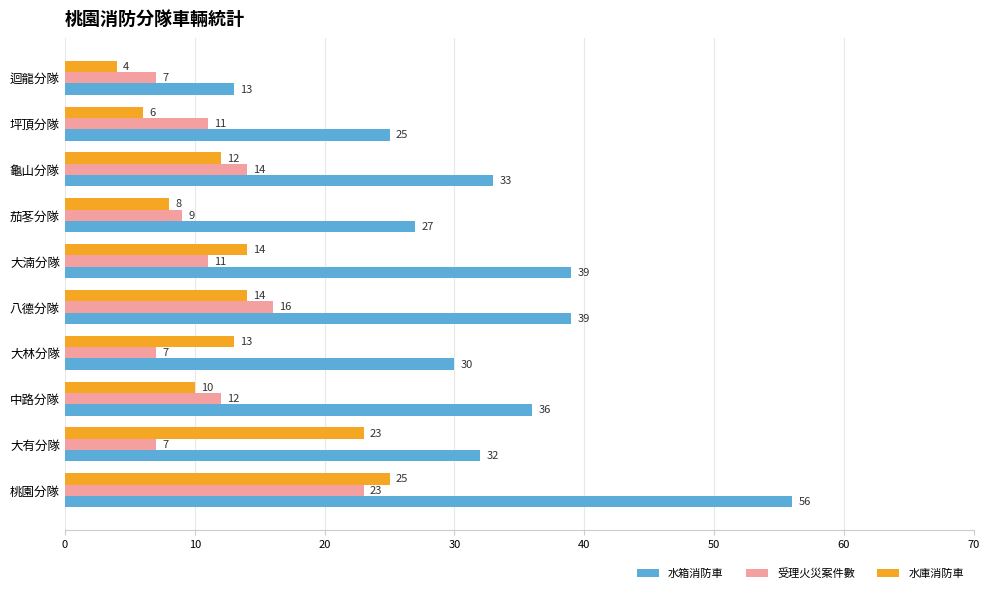

At which label does 水庫消防車 reach its minimum?

迴龍分隊